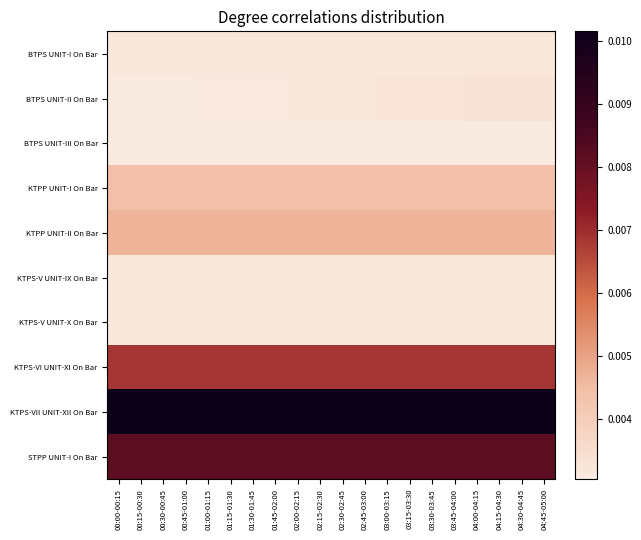

Rank the series at 00:45-01:00 from lowest to highest value.

BTPS UNIT-III On Bar, BTPS UNIT-II On Bar, KTPS-V UNIT-IX On Bar, KTPS-V UNIT-X On Bar, BTPS UNIT-I On Bar, KTPP UNIT-I On Bar, KTPP UNIT-II On Bar, KTPS-VI UNIT-XI On Bar, STPP UNIT-I On Bar, KTPS-VII UNIT-XII On Bar